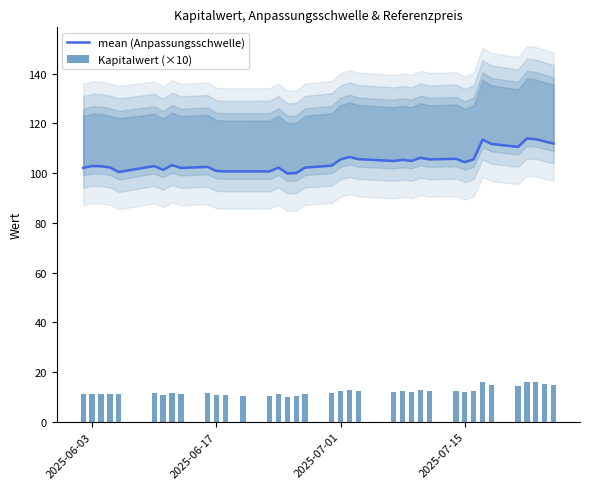

Is the value of mean (Anpassungsschwelle) at 2025-07-15 greater than the value of Kapitalwert (×10) at 10?

Yes